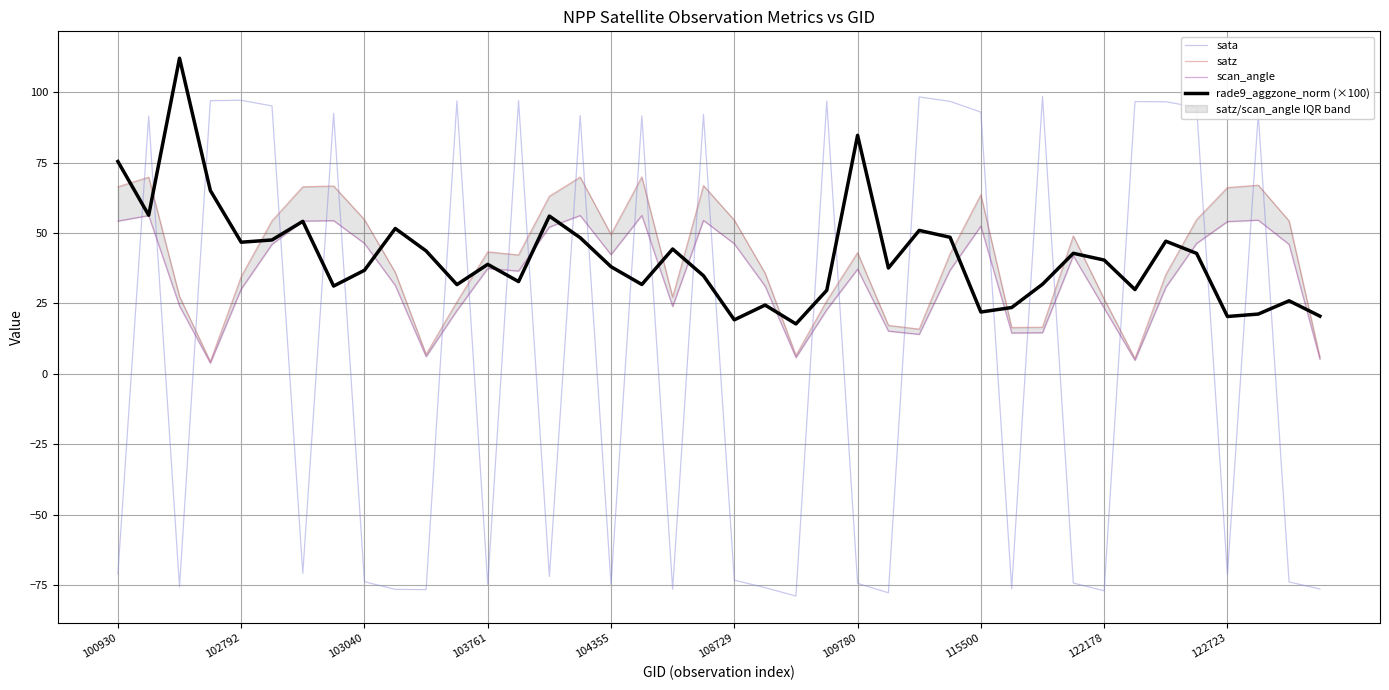

How many series are shown in this chart?

4